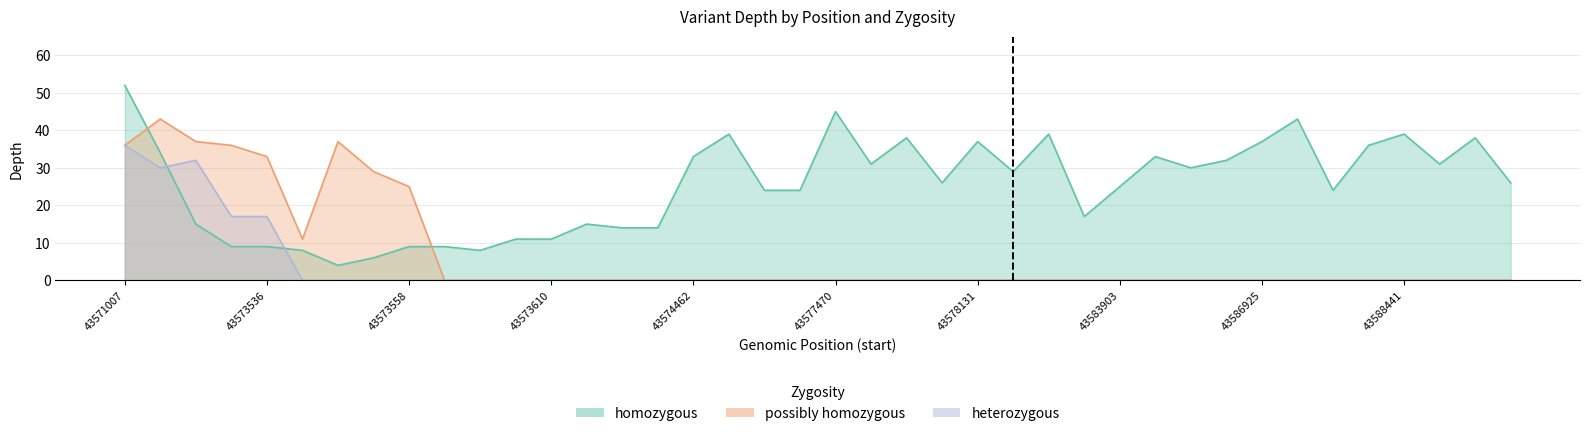

What is the difference between the second highest and minimum values in the homozygous series?

41